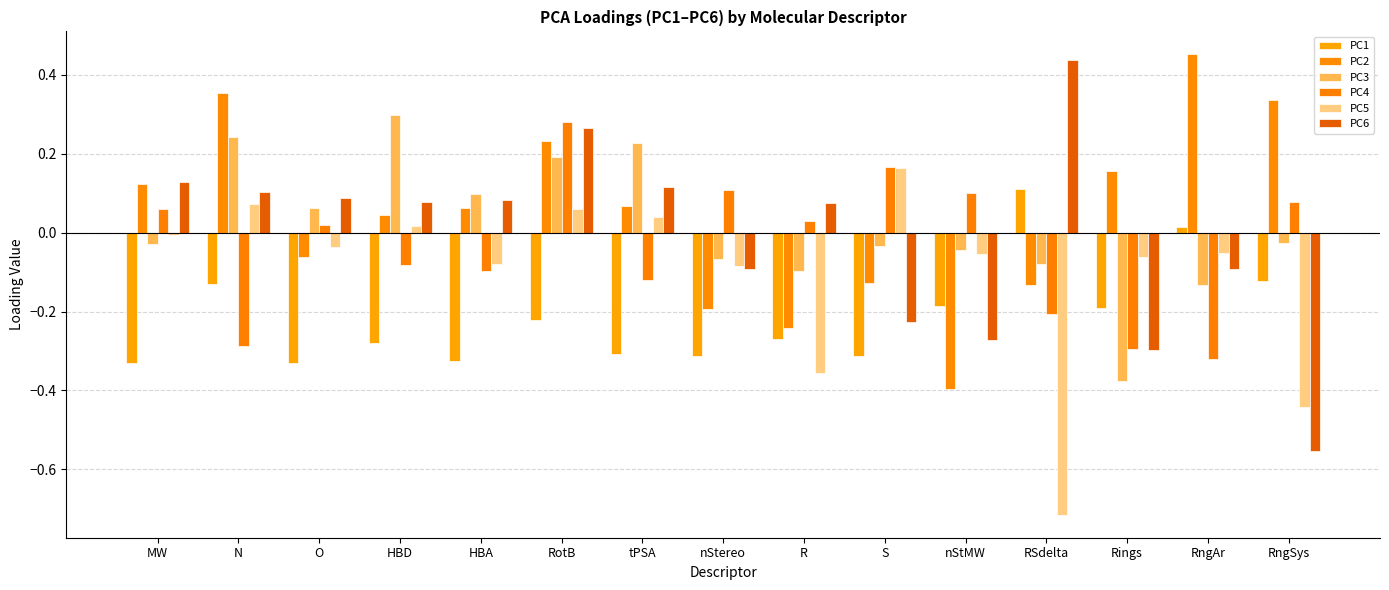

Count the number of data series in this chart.

6